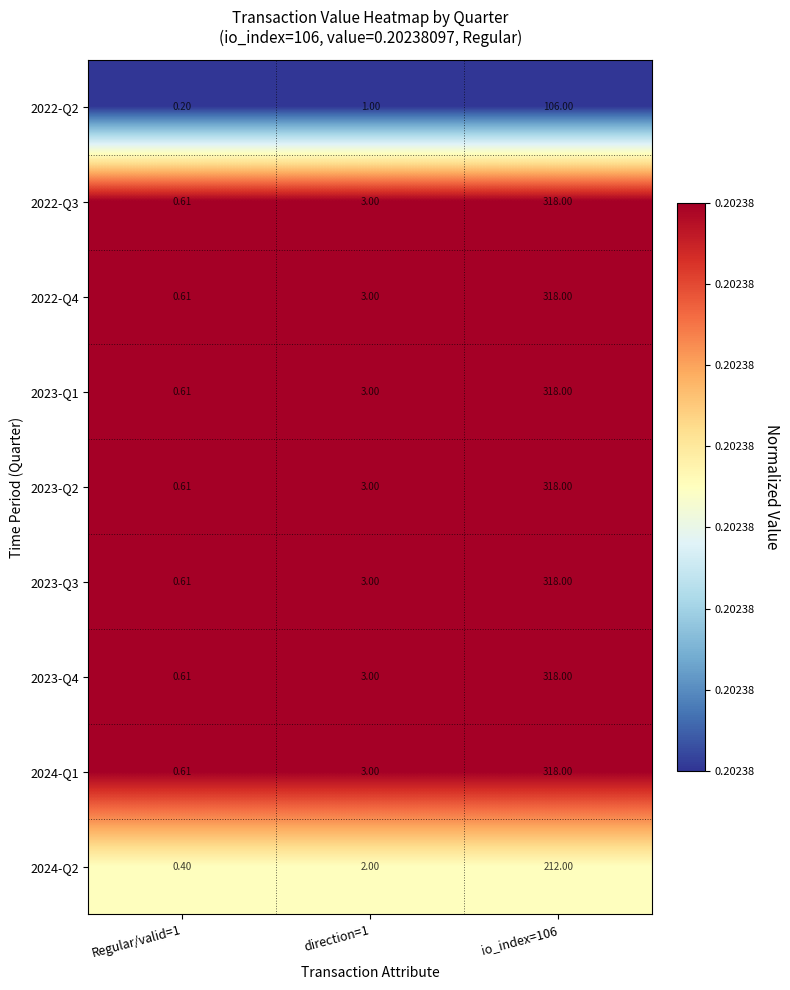

Is the value of 2023-Q3 at direction=1 greater than the value of 2023-Q2 at io_index=106?

No